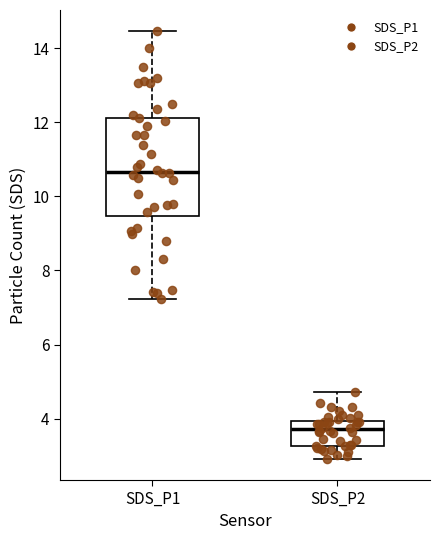

Comparing the boxes themselves (not the whiskers), which one is the tallest?

SDS_P1